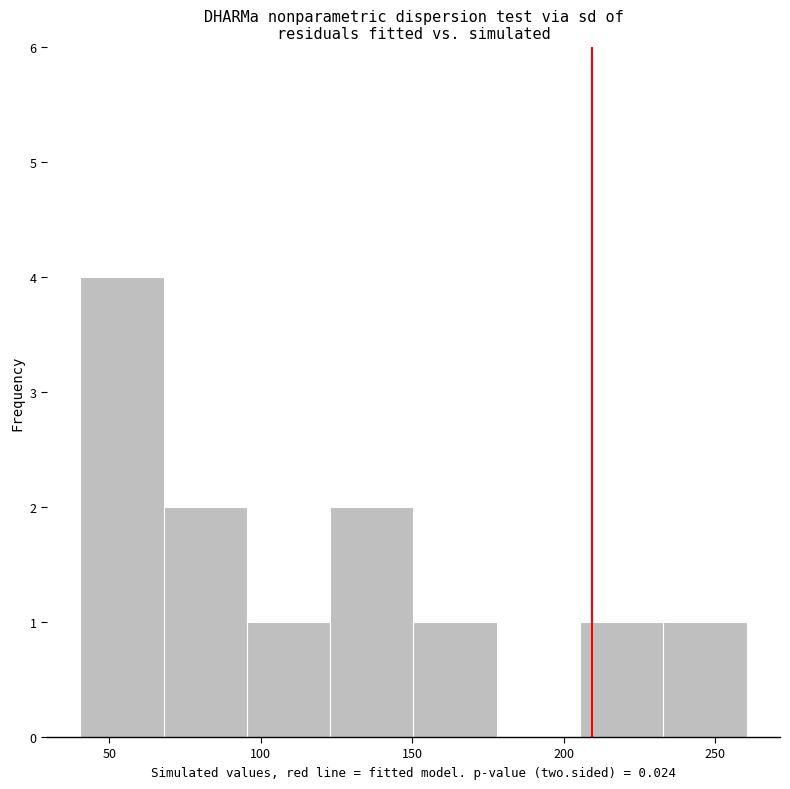

What is the height of the bar covering 40 to 70 on the x-axis? Neither the bar edges nor the heights are printed on the chart, so give them approximately, as read against the axes.

4